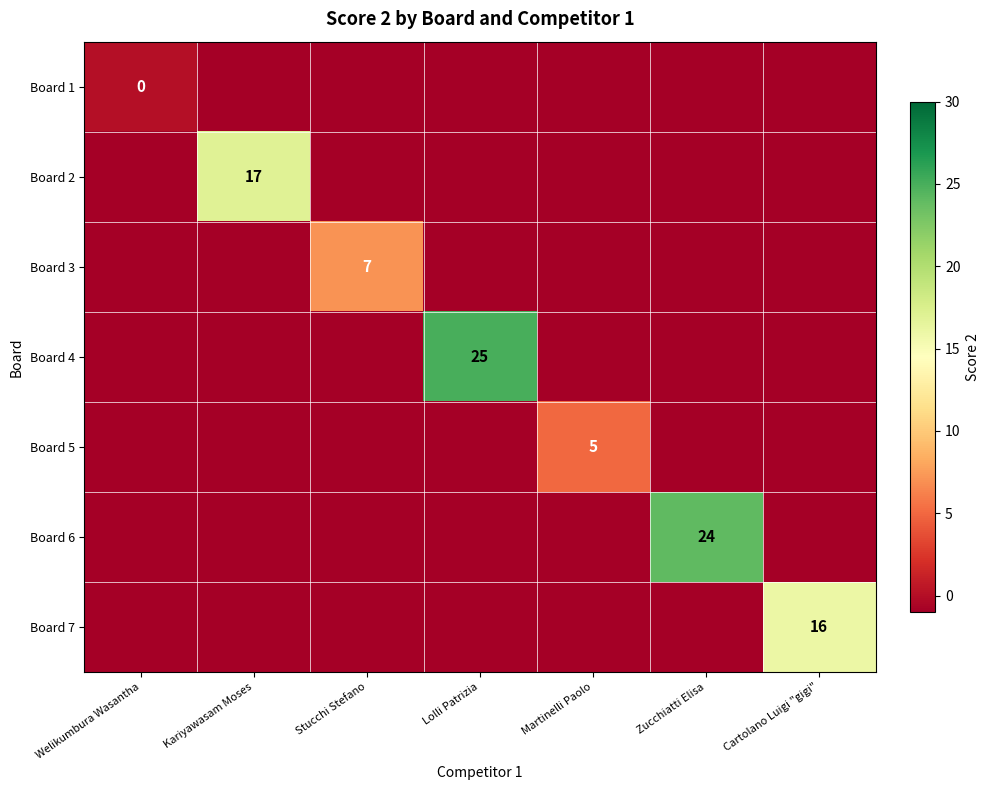

True or false: Board 7 has a value of 4 at Cartolano Luigi "gigi".

False